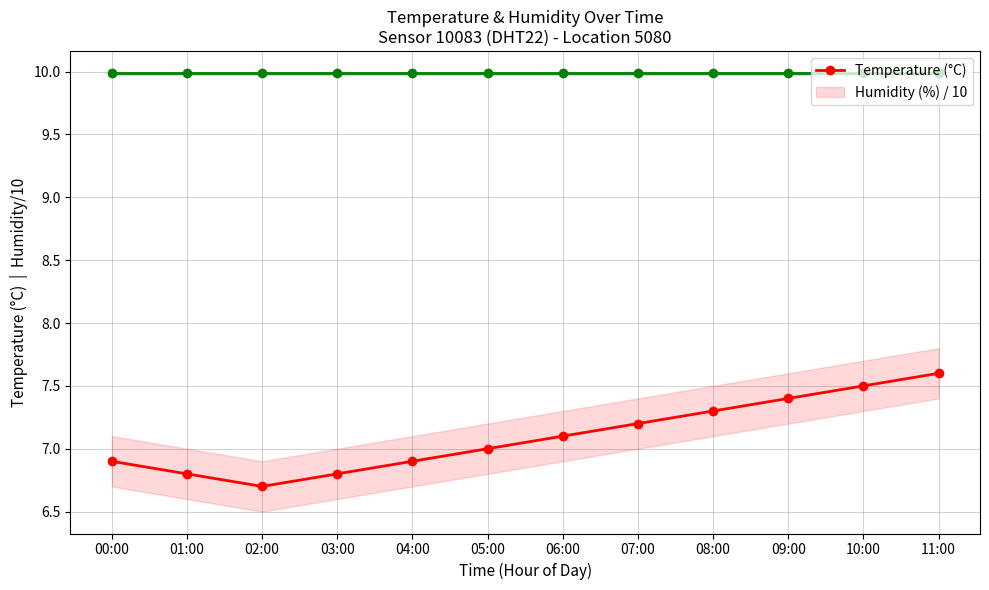

Reading left to right, transcribe all the data shown in this chart.

Temperature (°C): 00:00=6.9	01:00=6.8	02:00=6.7	03:00=6.8	04:00=6.9	05:00=7.0	06:00=7.1	07:00=7.2	08:00=7.3	09:00=7.4	10:00=7.5	11:00=7.6
Humidity (%) / 10: 00:00=10.0	01:00=10.0	02:00=10.0	03:00=10.0	04:00=10.0	05:00=10.0	06:00=10.0	07:00=10.0	08:00=10.0	09:00=10.0	10:00=10.0	11:00=10.0